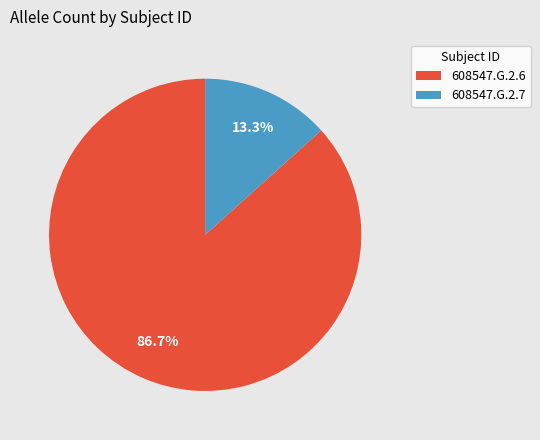

What is the total percentage of 608547.G.2.6 and 608547.G.2.7?

100.0%